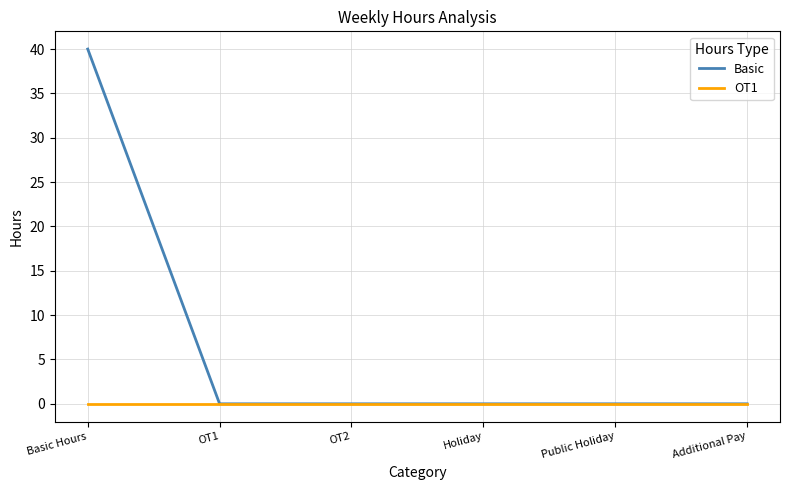

Which series has the largest range (max minus min)?

Basic